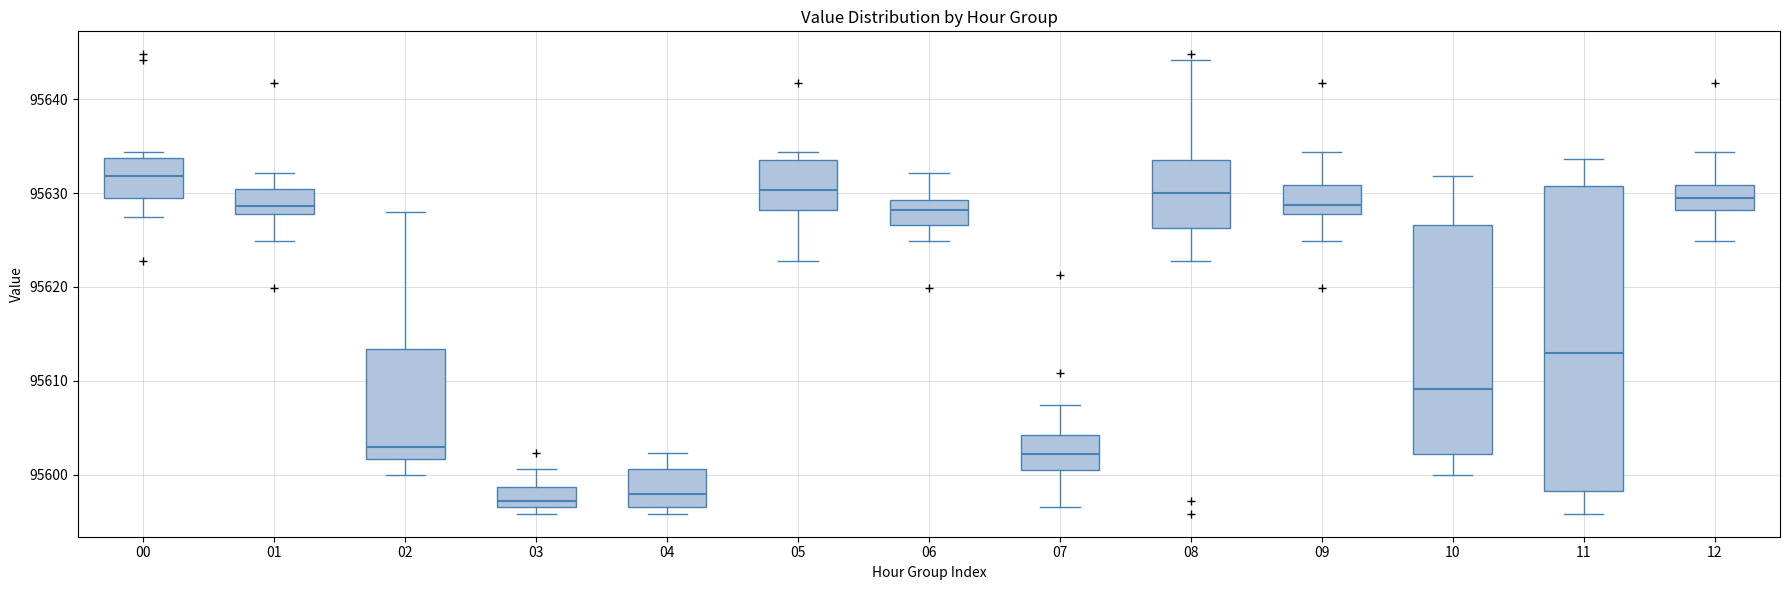

Reading left to right, read every box against the y-axis: the position of its median line, the range the box covers, and the ends of its whiskers. The values are not printed on the chart, so give them approximately, as read against the axis.

00: median 95632, box 95629 to 95634, whiskers 95628 to 95634 (just above the box's upper edge)
01: median 95629, box 95628 to 95630, whiskers 95625 to 95632
02: median 95603, box 95602 to 95613, whiskers 95600 to 95628
03: median 95597 (just above the box's lower edge), box 95597 to 95599, whiskers 95596 to 95601
04: median 95598, box 95597 to 95601, whiskers 95596 to 95602
05: median 95630, box 95628 to 95634, whiskers 95623 to 95634 (just above the box's upper edge)
06: median 95628, box 95627 to 95629, whiskers 95625 to 95632
07: median 95602, box 95600 to 95604, whiskers 95597 to 95607
08: median 95630, box 95626 to 95634, whiskers 95623 to 95644
09: median 95629, box 95628 to 95631, whiskers 95625 to 95634
10: median 95609, box 95602 to 95627, whiskers 95600 to 95632
11: median 95613, box 95598 to 95631, whiskers 95596 to 95634
12: median 95629, box 95628 to 95631, whiskers 95625 to 95634